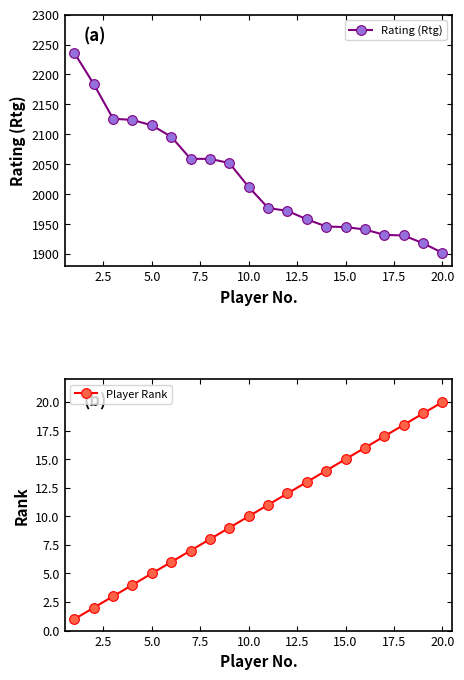

Count the number of categories in the chart.

20